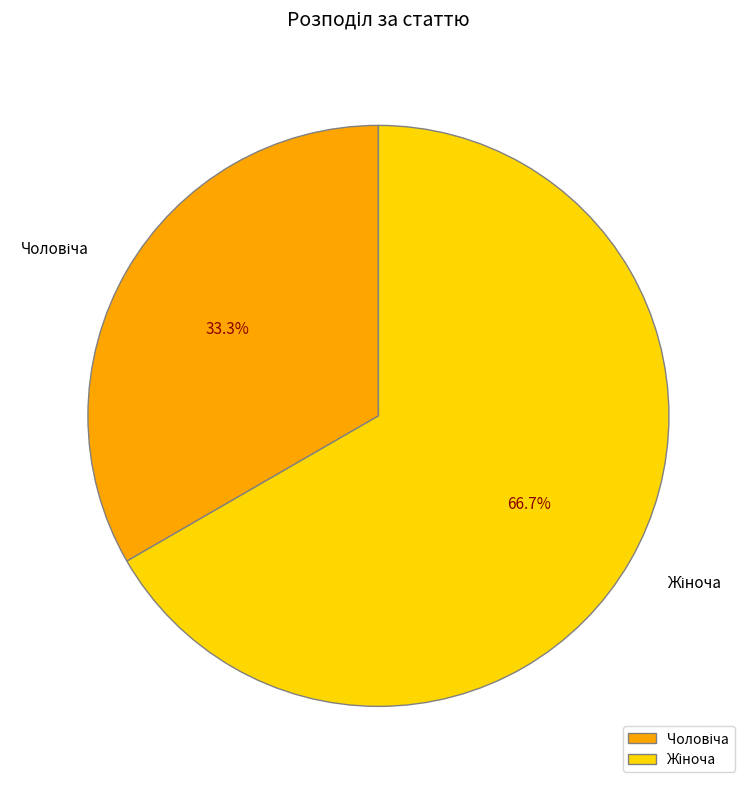

Is there any slice that represents more than half of the pie?

Yes